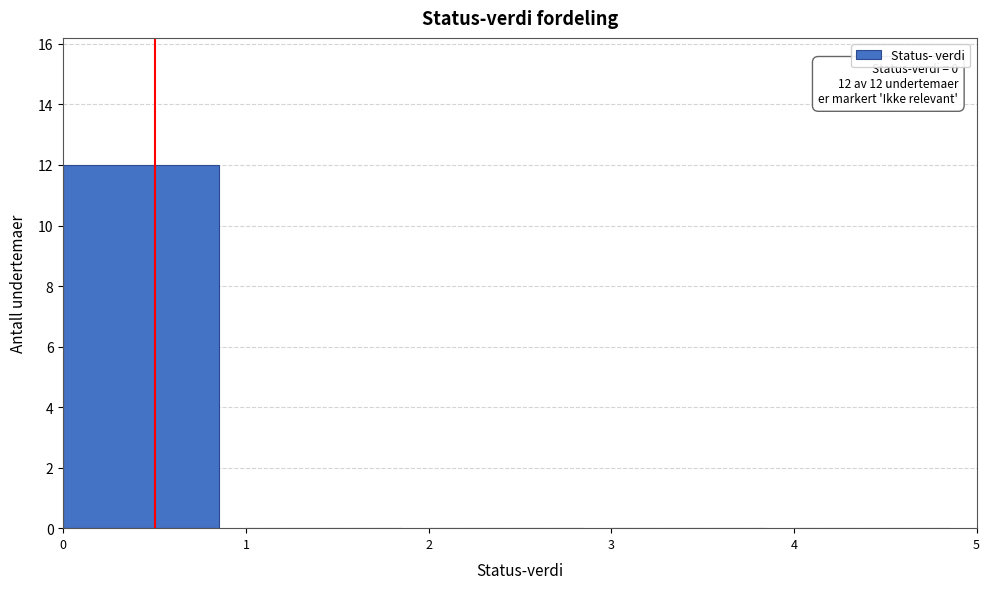

Over which range of the x-axis is the bar tallest?

0 to 1